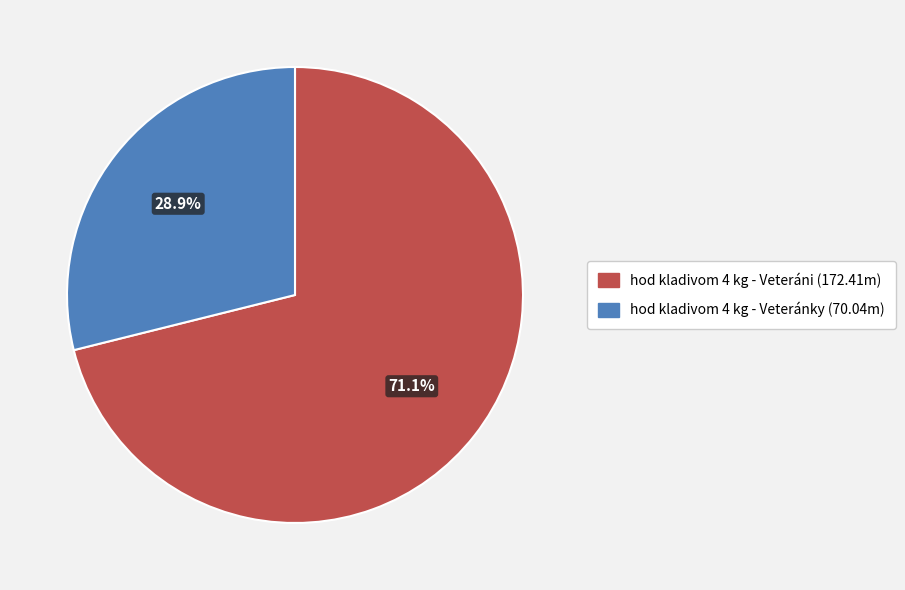

How many segments does this pie chart have?

2